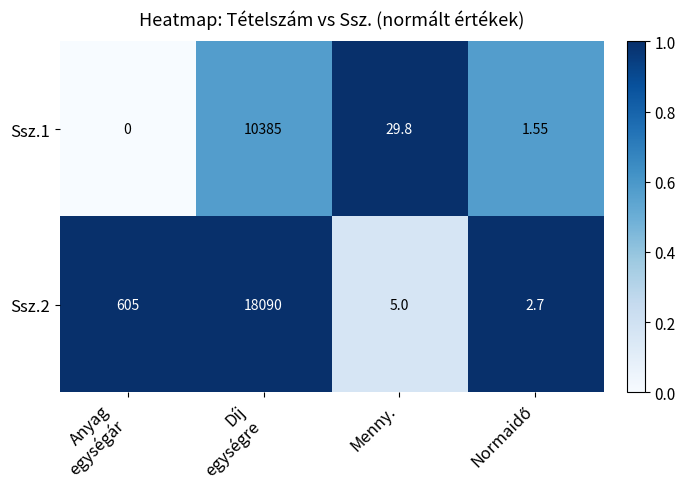

What is the greatest value displayed?

18090.0